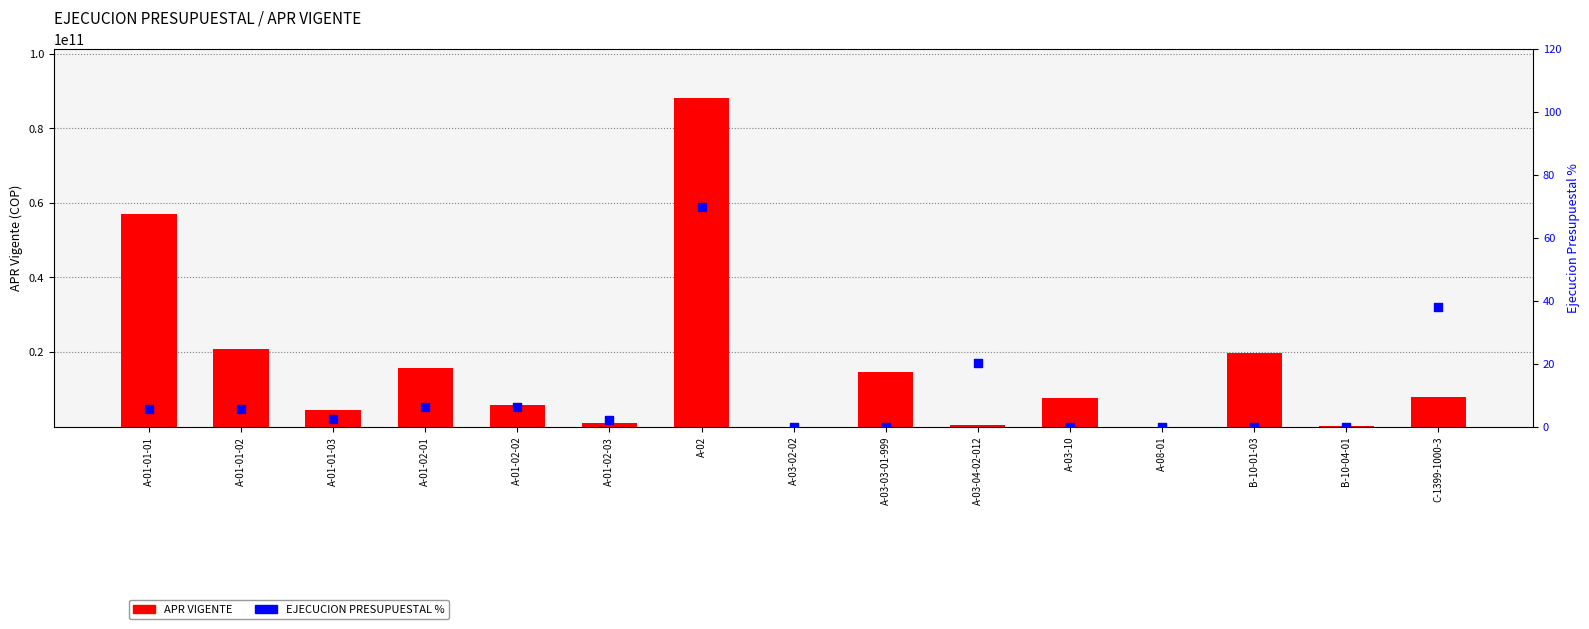

At which category is the sum across all series the highest?

A-02